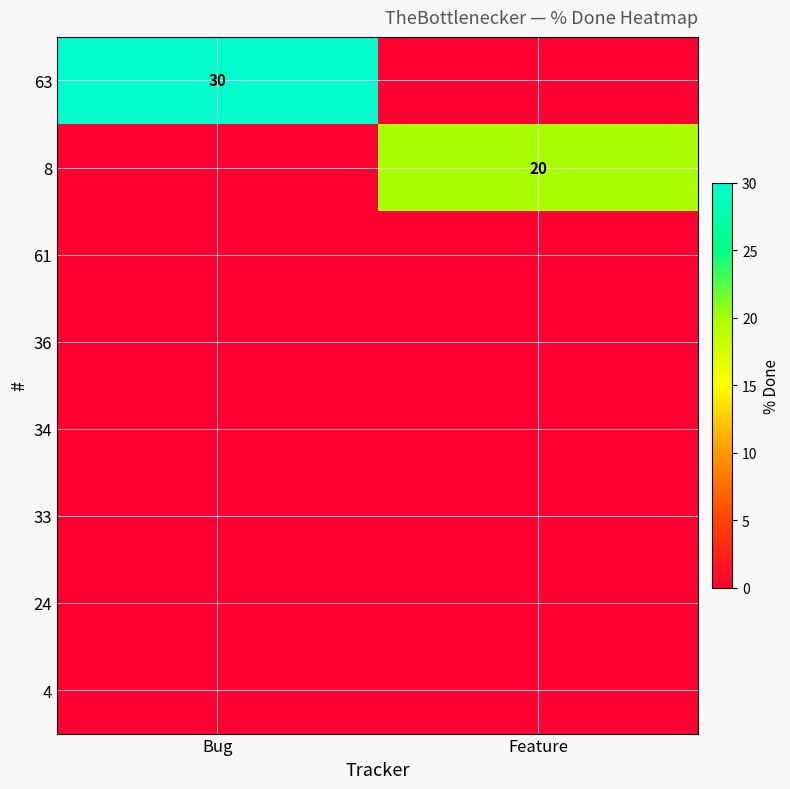

True or false: 8 has a value of 20 at Feature.

True